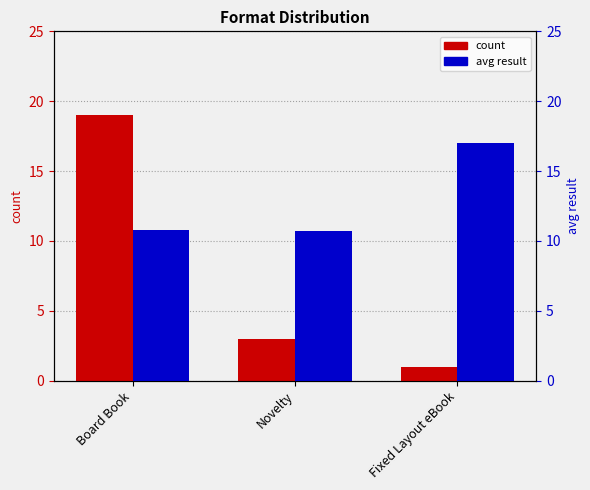

Are the bars horizontal?

No